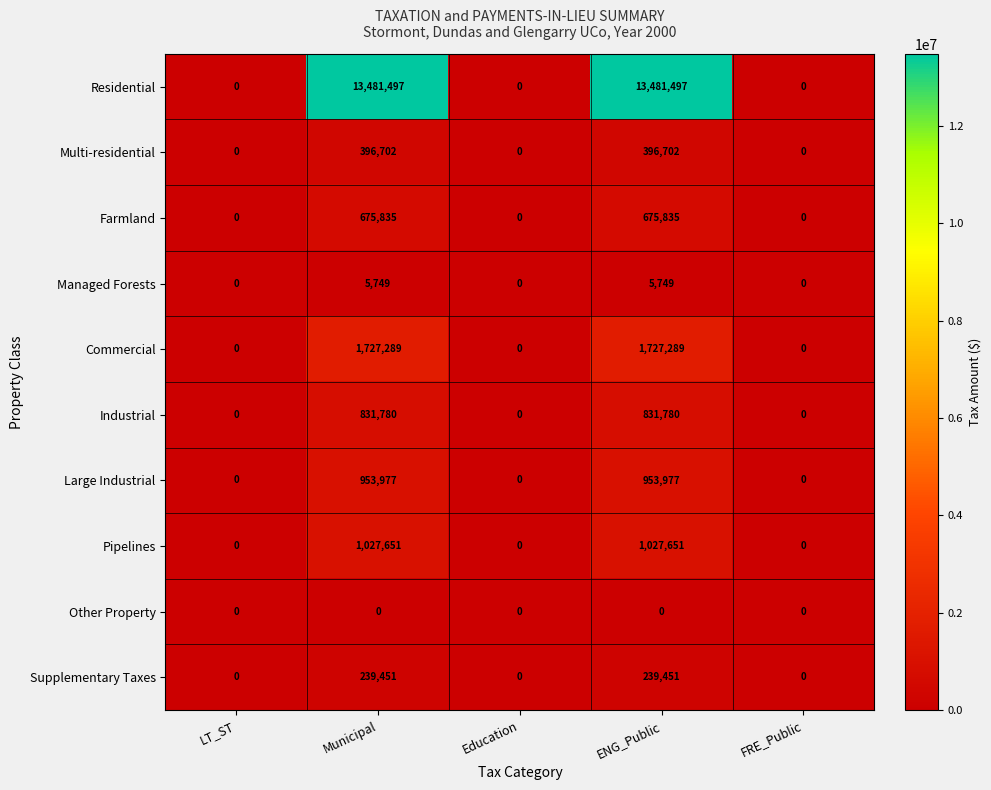

List the series in order of their peak value, lowest first.

Other Property, Managed Forests, Supplementary Taxes, Multi-residential, Farmland, Industrial, Large Industrial, Pipelines, Commercial, Residential